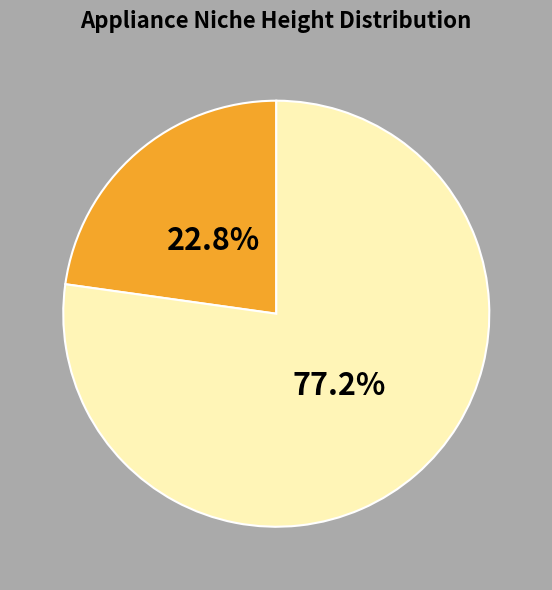

Is there any slice that represents more than half of the pie?

Yes